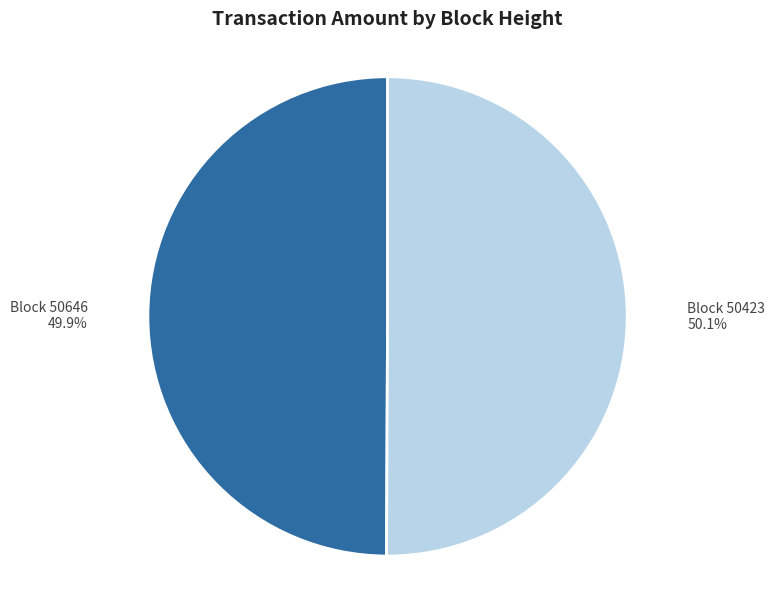

To the nearest percent, what is the difference between the largest and smallest slice percentages?

0%